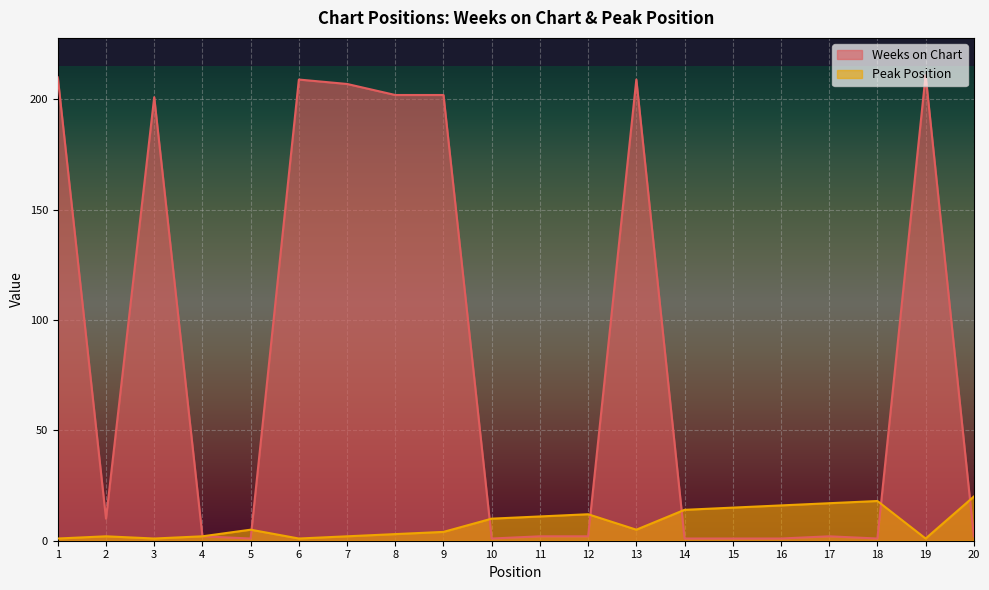

Read the Peak Position value at 7.

2